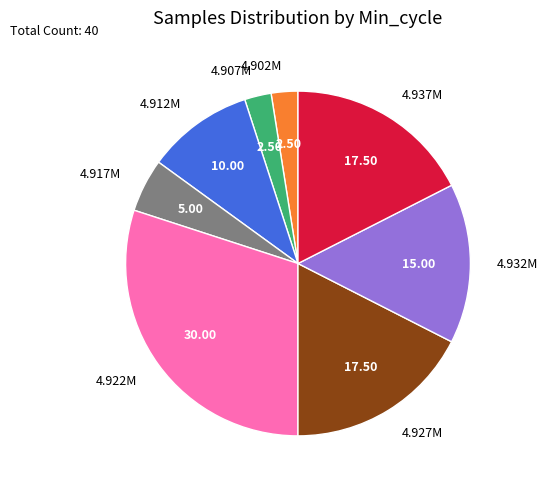

Approximately how many times larger is the value at 4.937M compared to 4.907M?

7.0